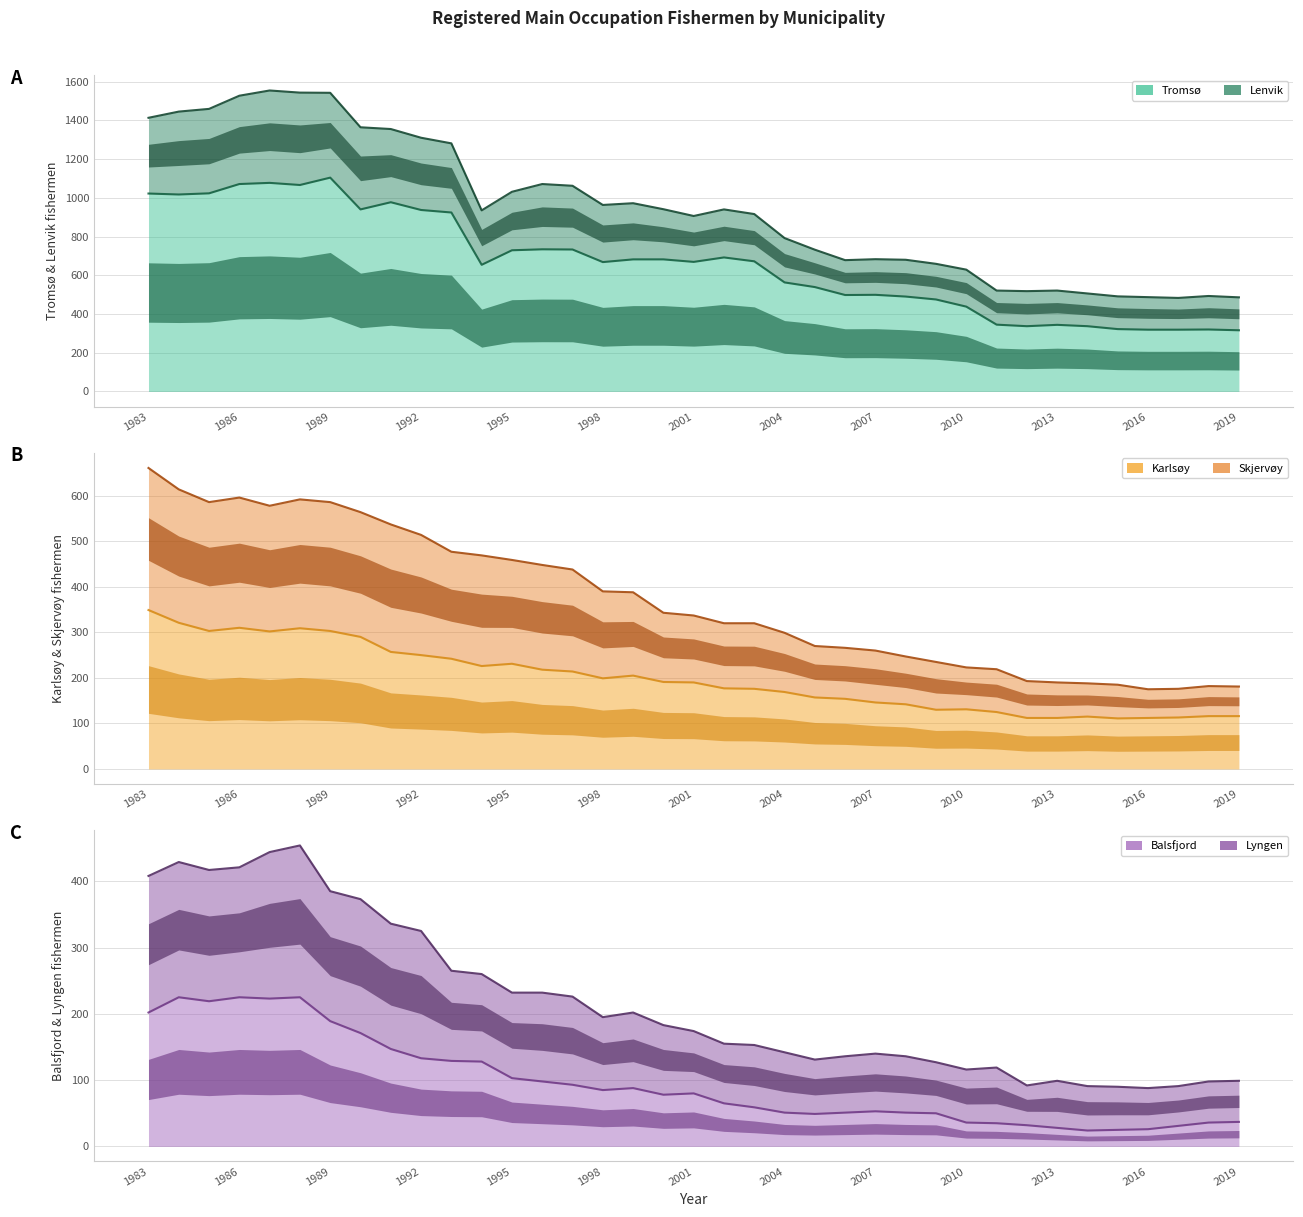

Between 1983 and 1992, which is larger?

1983